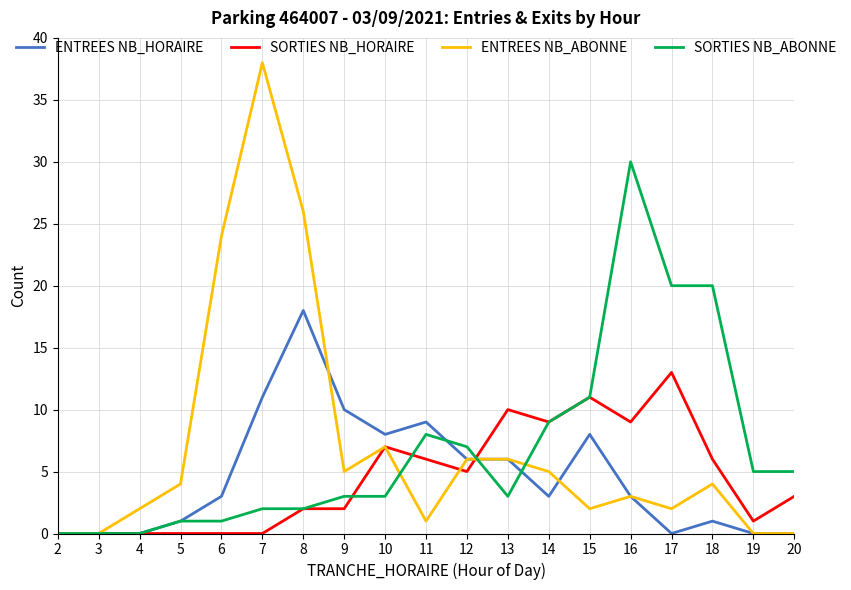

Which series has the largest range (max minus min)?

ENTREES NB_ABONNE